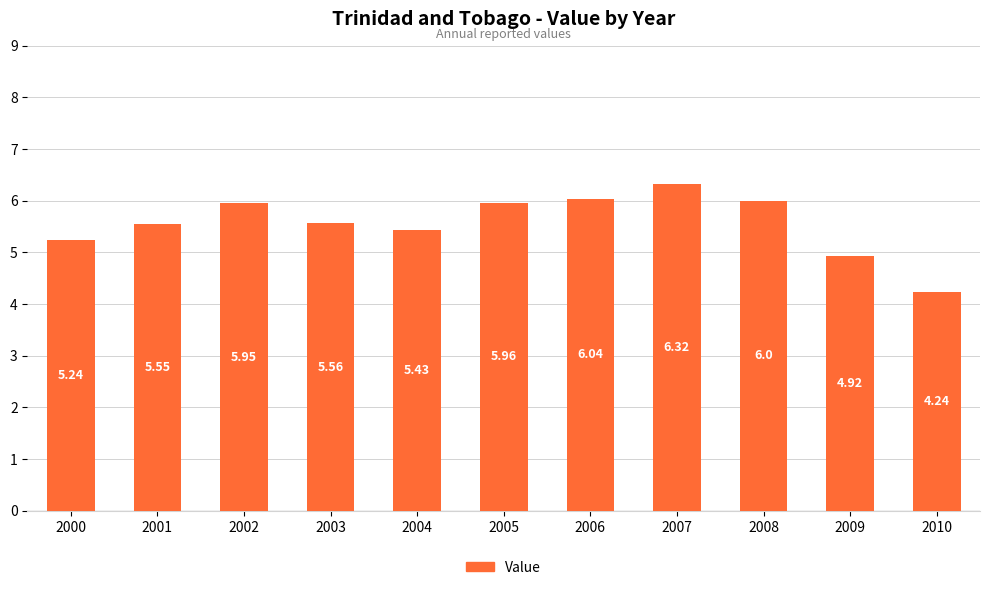

What is the sum of the values at 2007 and 2009?

11.2